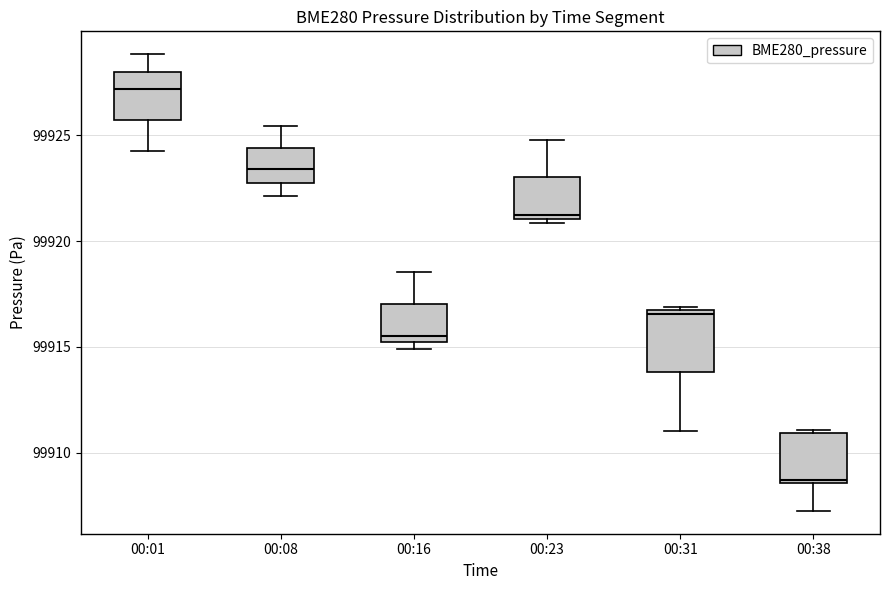

Reading left to right, read every box against the y-axis: the position of its median line, the range the box covers, and the ends of its whiskers. The values are not printed on the chart, so give them approximately, as read against the axis.

00:01: median 99927.0, box 99925.5 to 99928.0, whiskers 99924.5 to 99929.0
00:08: median 99923.5, box 99923.0 to 99924.5, whiskers 99922.0 to 99925.5
00:16: median 99915.5, box 99915.0 to 99917.0, whiskers 99915.0 (just below the box's lower edge) to 99918.5
00:23: median 99921.0 (just above the box's lower edge), box 99921.0 to 99923.0, whiskers 99921.0 (just below the box's lower edge) to 99925.0
00:31: median 99916.5 (just below the box's upper edge), box 99914.0 to 99916.5, whiskers 99911.0 to 99917.0
00:38: median 99908.5 (just above the box's lower edge), box 99908.5 to 99911.0, whiskers 99907.5 to 99911.0 (just above the box's upper edge)